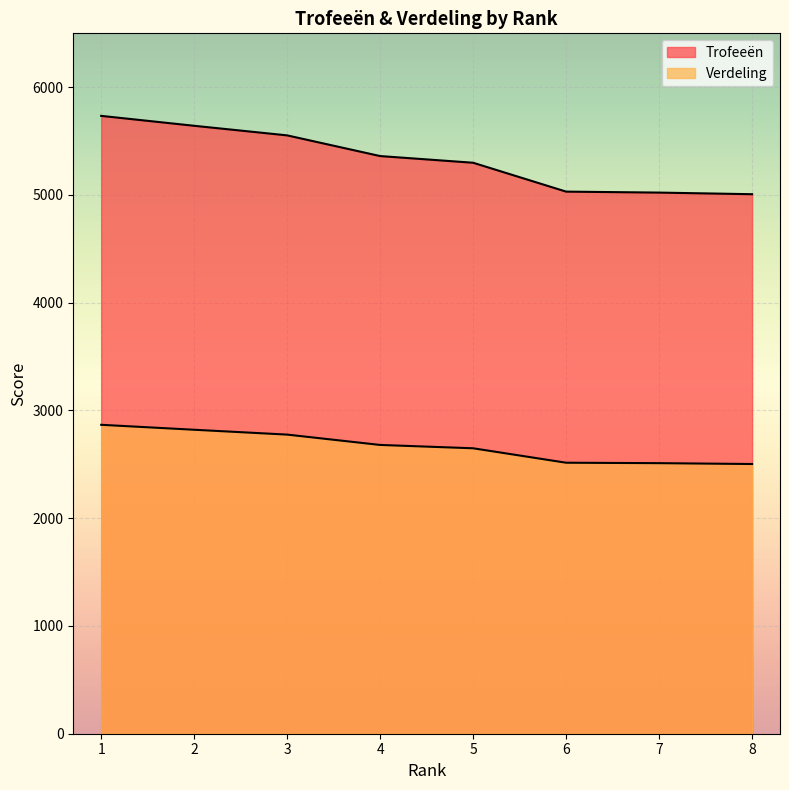

True or false: Verdeling and Trofeeën cross at least once.

False